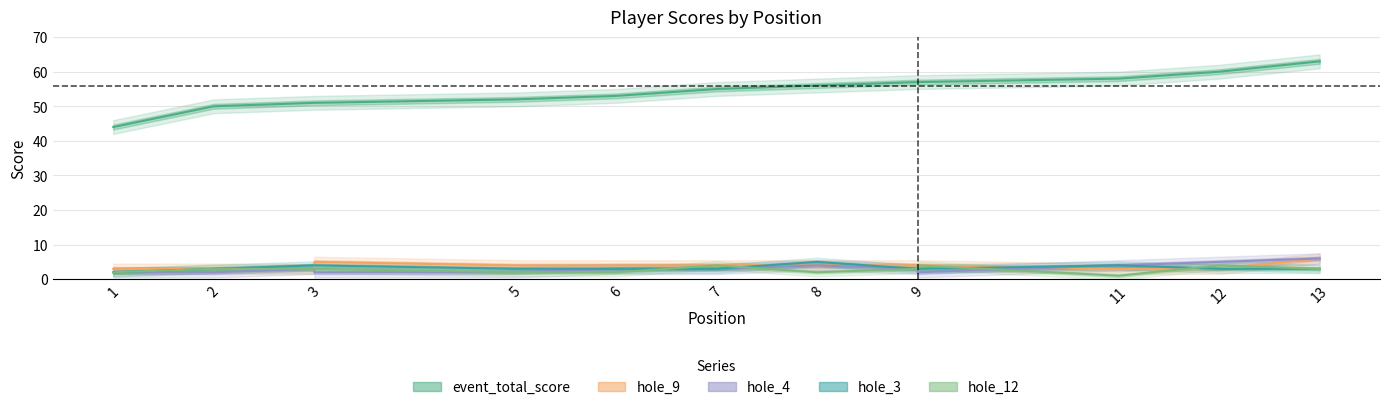

Rank the series by their maximum value, from highest to lowest.

event_total_score, hole_4, hole_9, hole_3, hole_12